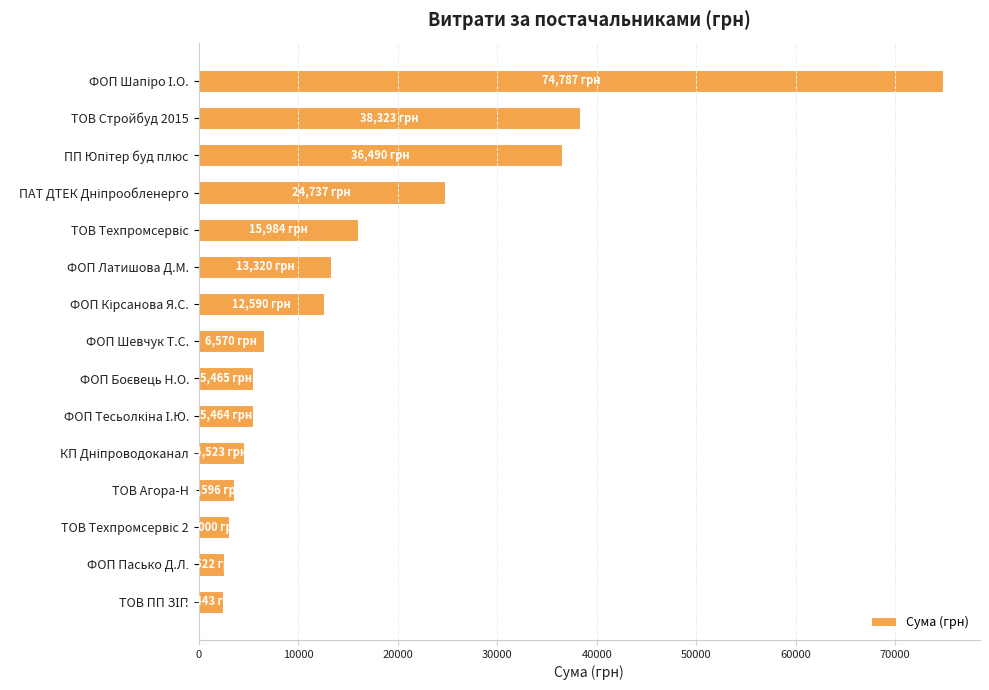

What is the difference between the maximum and minimum values?

72343.8